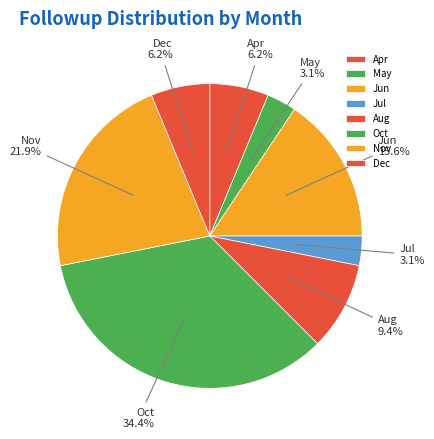

Count the number of slices in the pie.

8